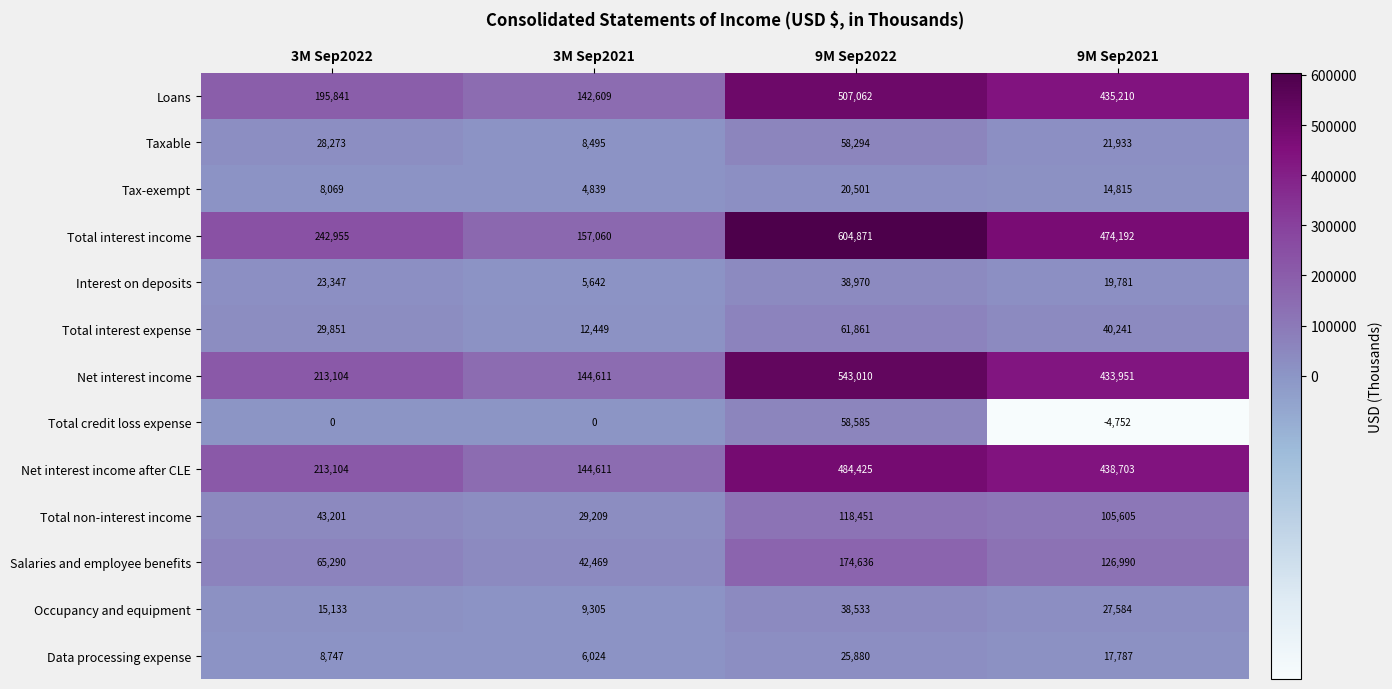

The value of Total interest income at 3M Sep2022 is 321399. True or false?

False